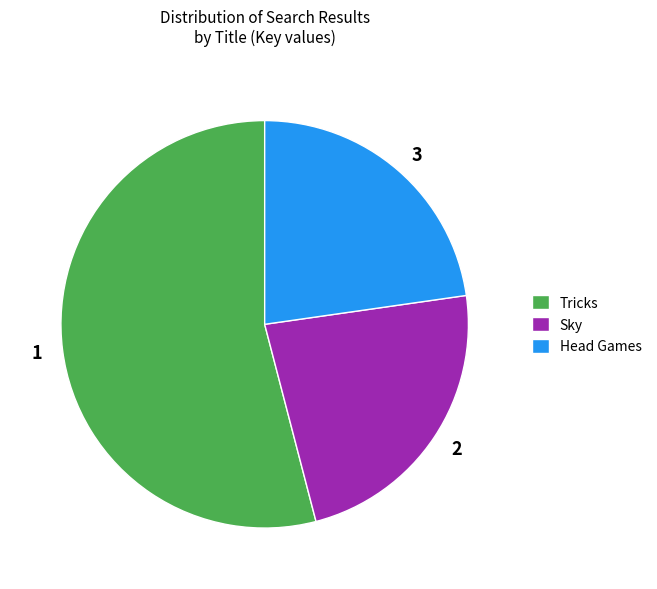

What is the ratio of the value at 2 to the value at 1?

0.4